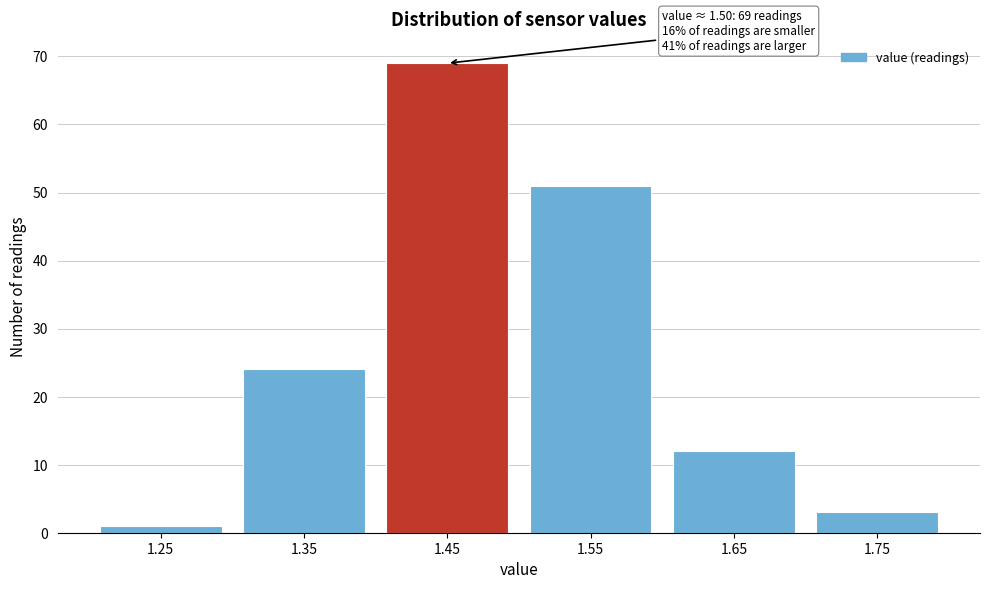

Reading right to left, extract all data points from this chart.

3	12	51	69	24	1